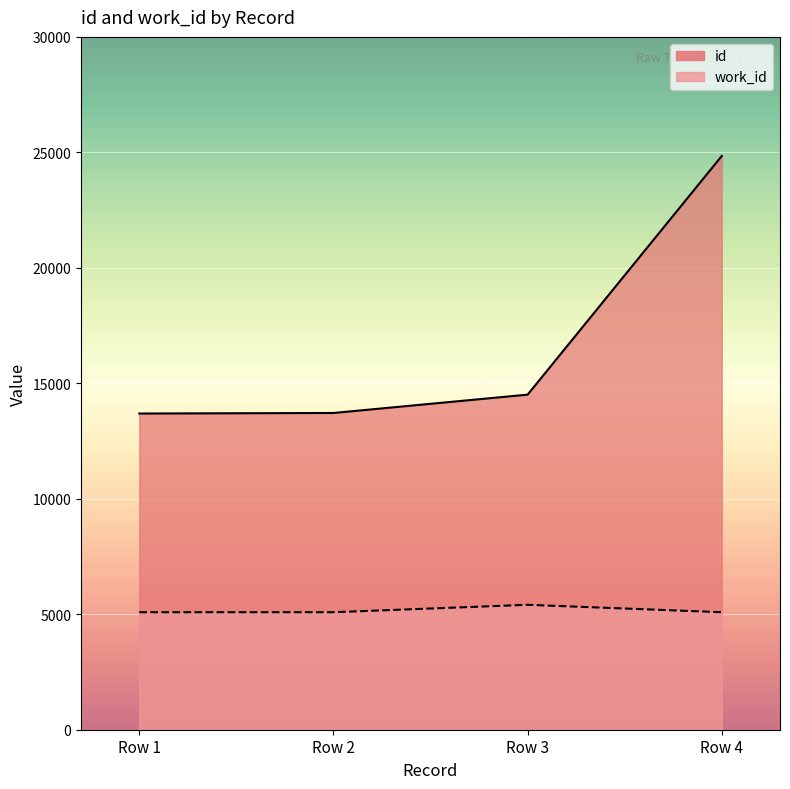

At how many categories does at least one series exceed 6070?

4